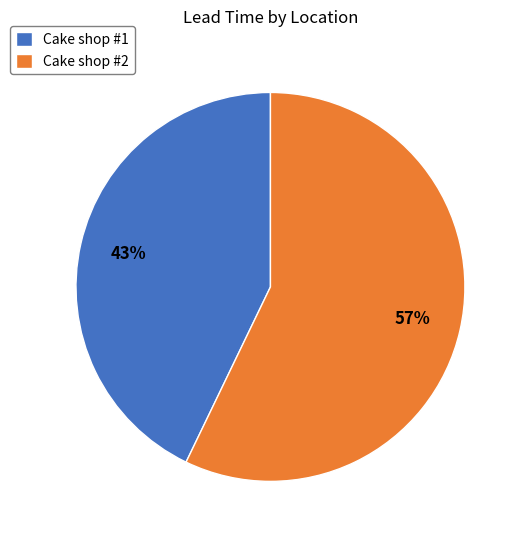

To the nearest percent, what is the combined percentage of Cake shop #1 and Cake shop #2?

100%